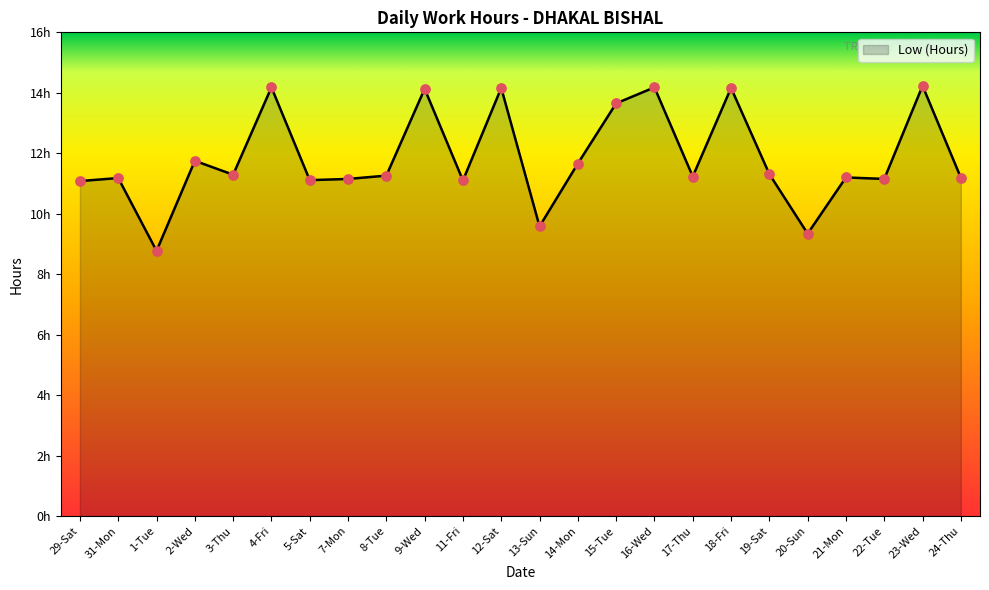

Approximately how many times larger is the value at 23-Wed compared to 2-Wed?

1.2